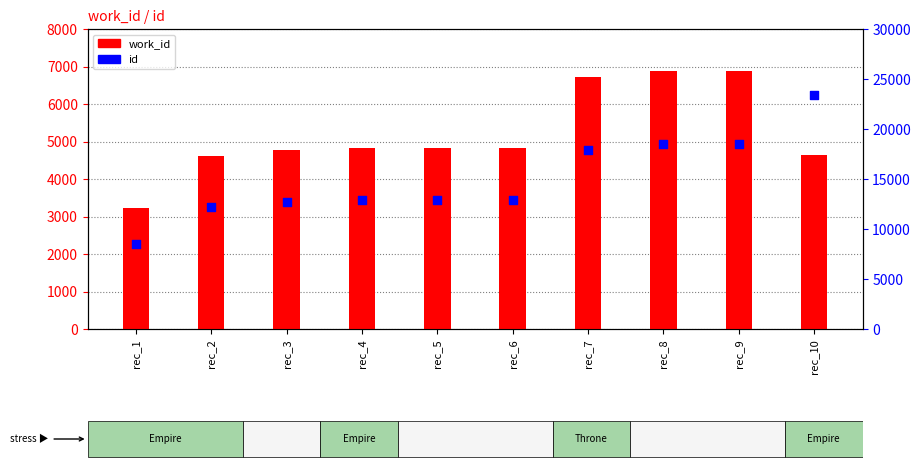

Which series contains the highest Y value?

id